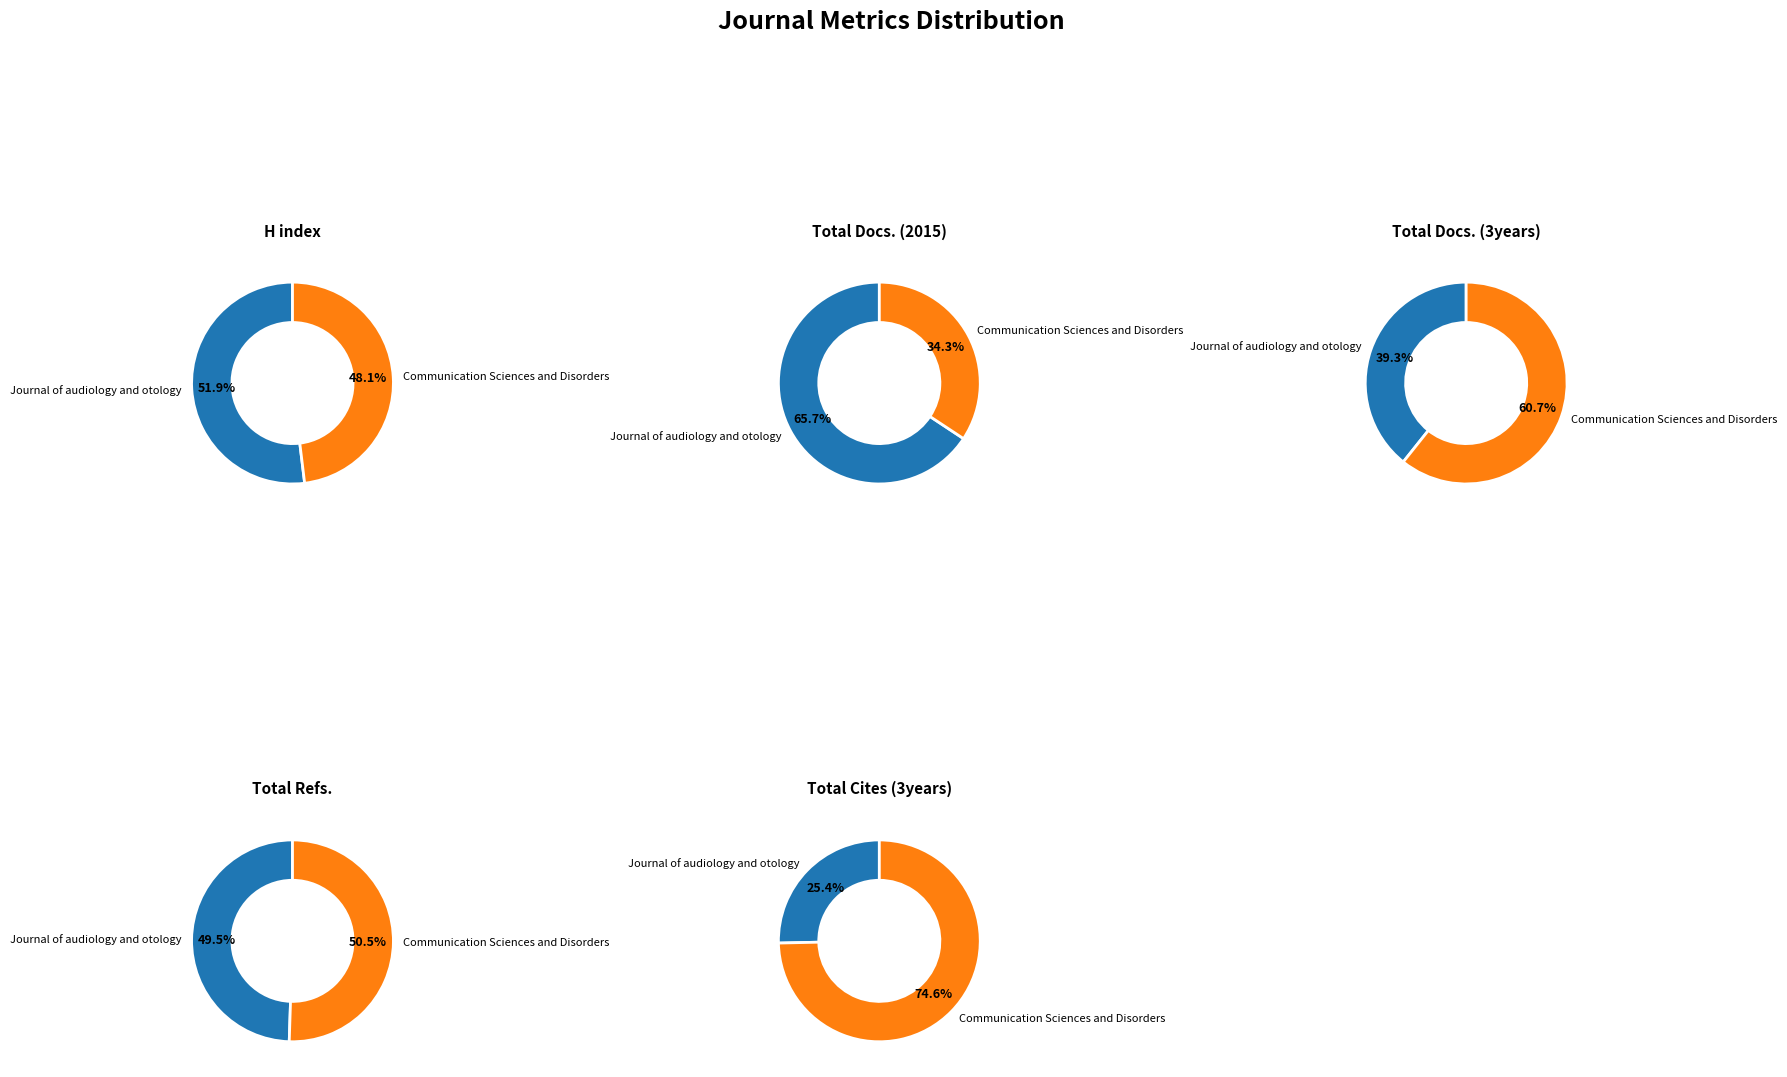

How many slices are in this pie chart?

2